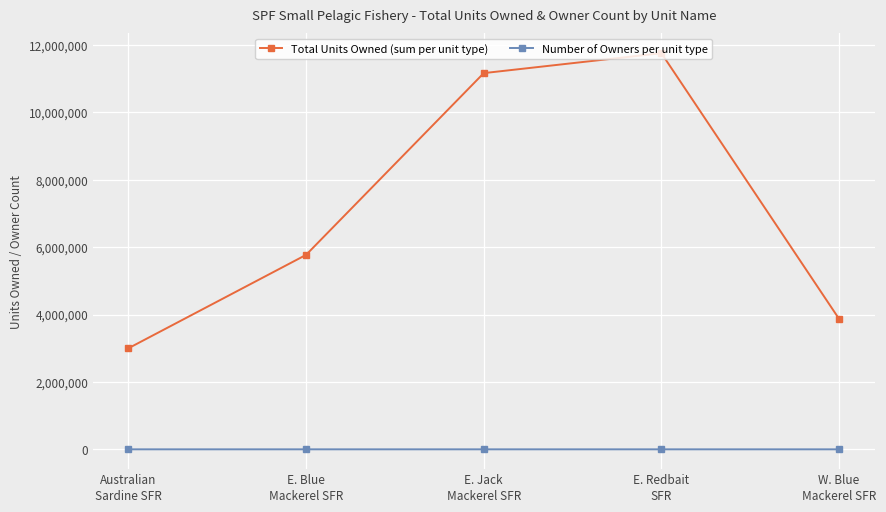

What position from the left is E. Redbait
SFR?

4